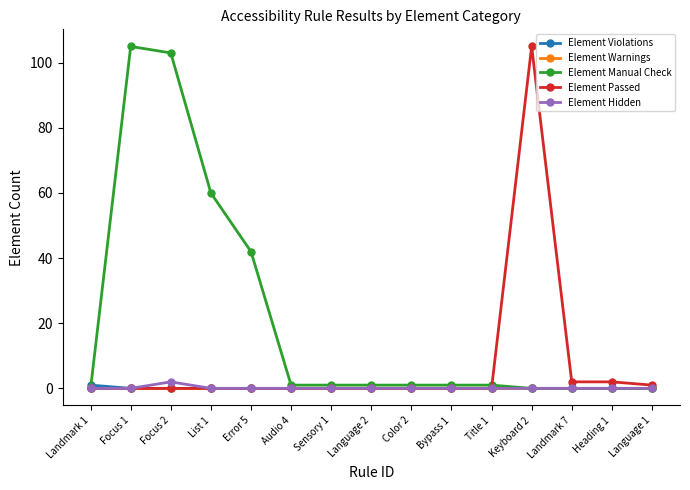

Which series has the largest total across all categories?

Element Manual Check